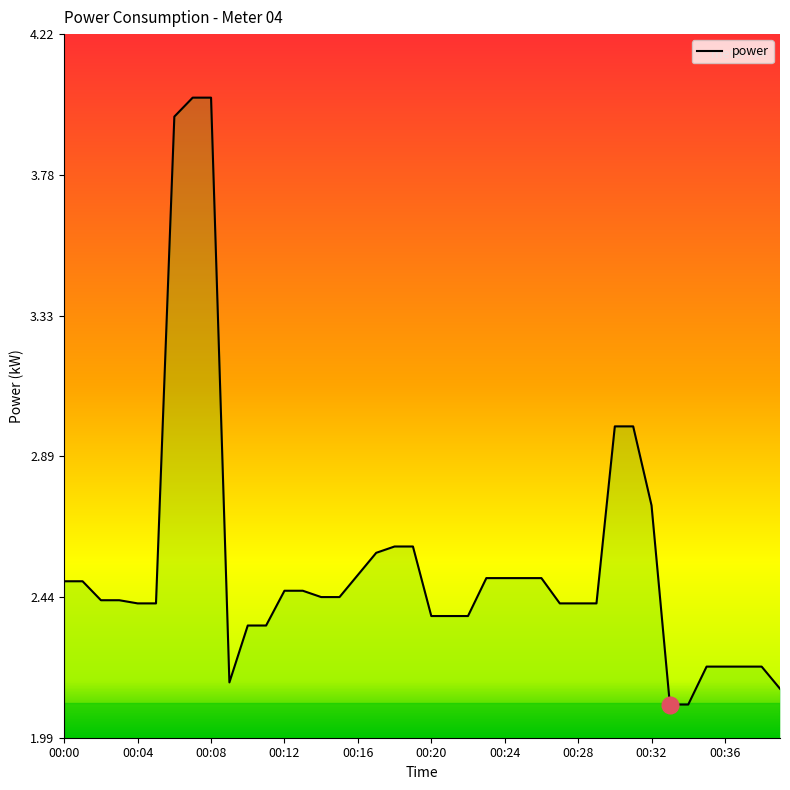

Does the chart display data point markers on the line(s)?

No